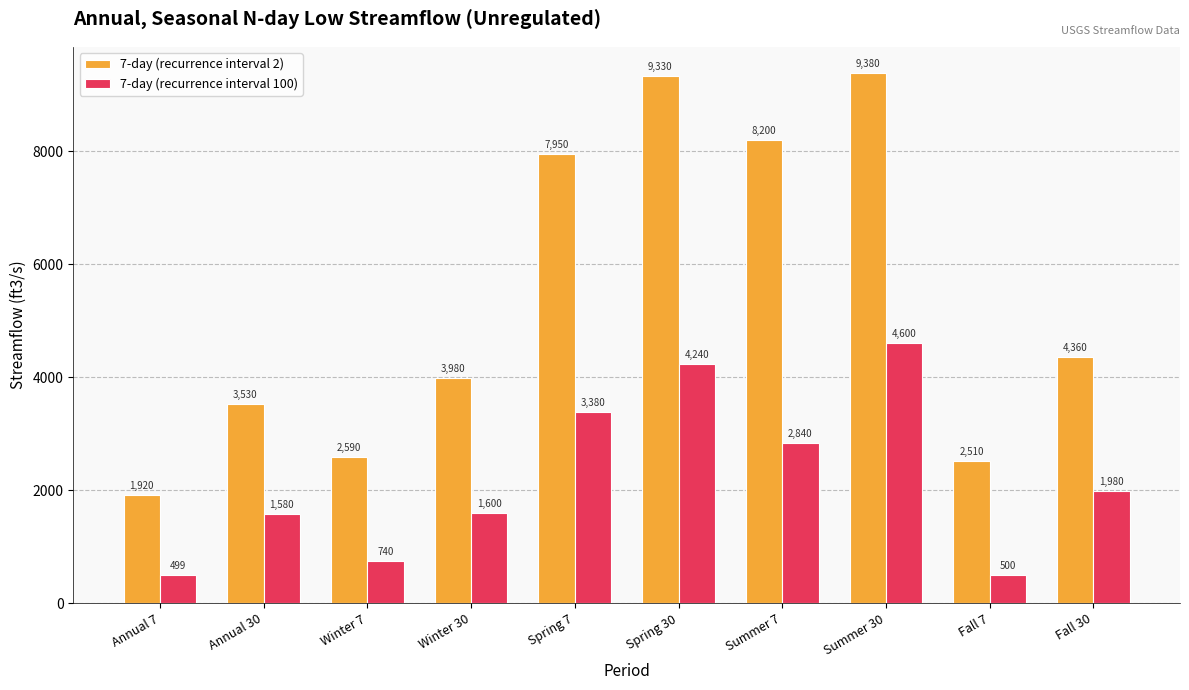

At which label does 7-day (recurrence interval 100) first exceed 1980?

Spring 7